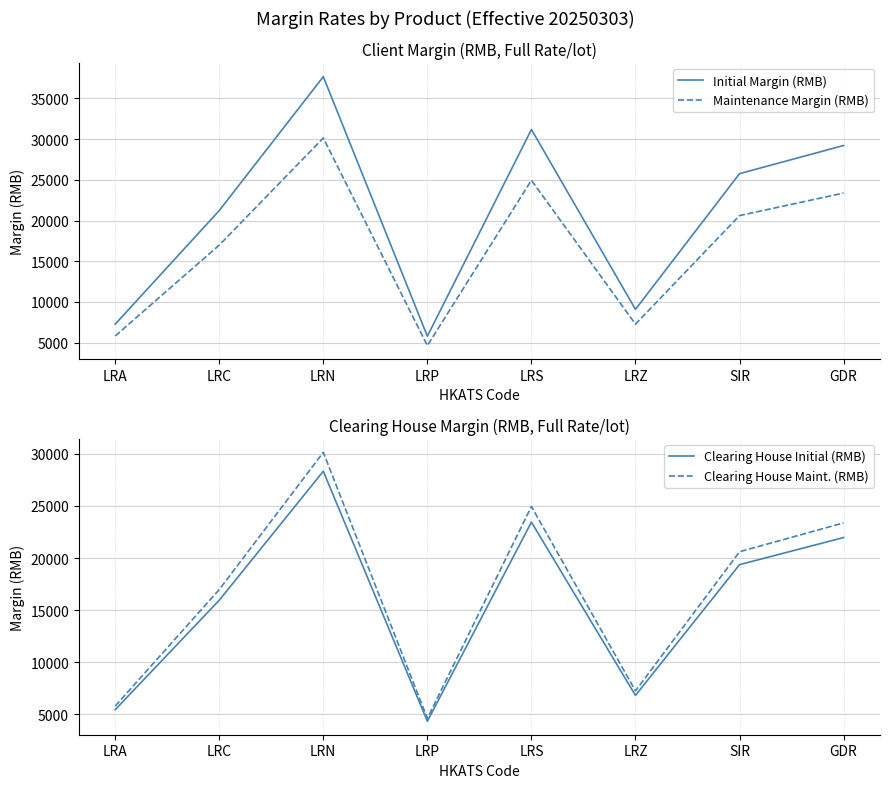

How many lines are shown in the chart?

4